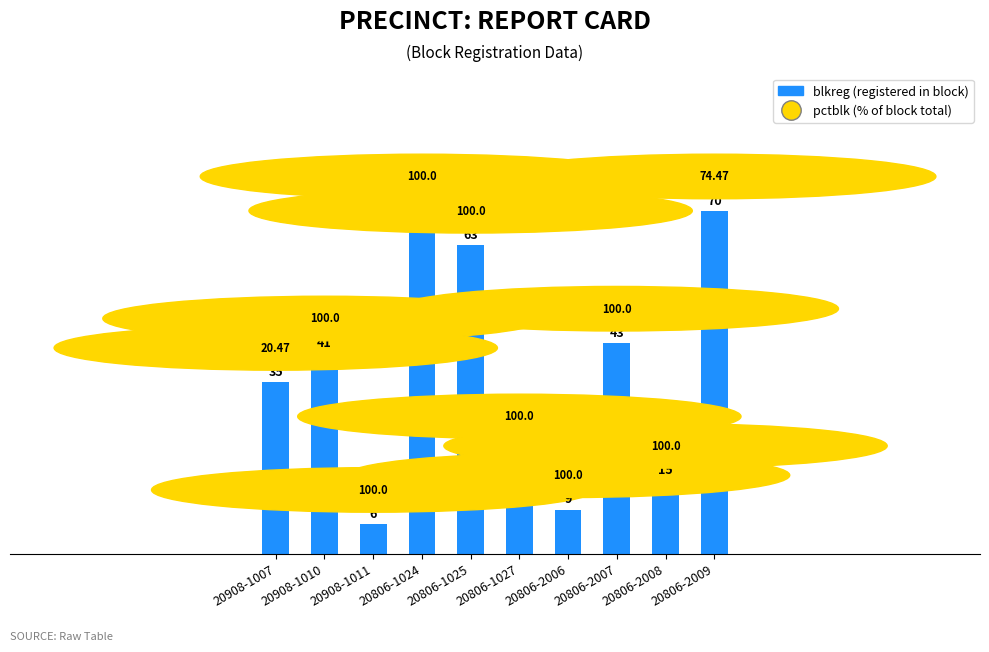

Which has a higher value, 20806-2008 or 20908-1010?

20908-1010